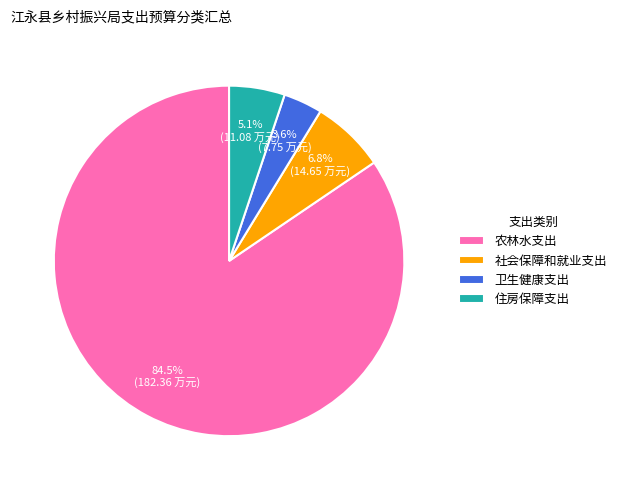

To the nearest percent, what is the difference between the 农林水支出 and 社会保障和就业支出 slice percentages?

78%